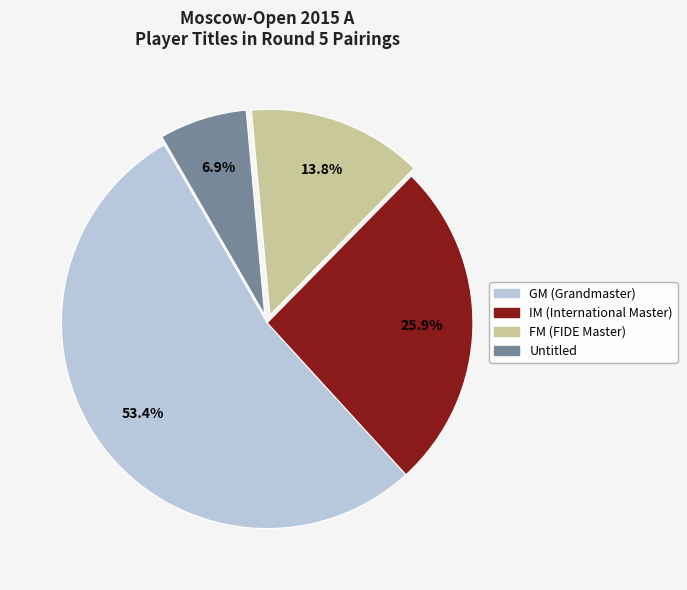

Which category has the biggest portion of the pie?

GM (Grandmaster)